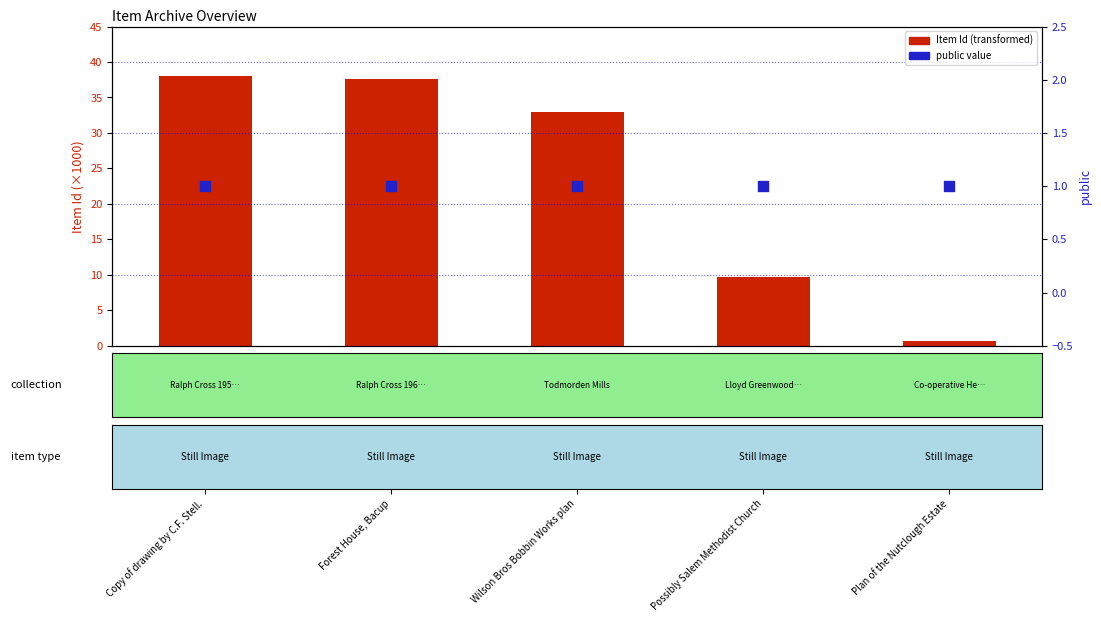

Which series has the largest total across all categories?

Item Id (thousands)